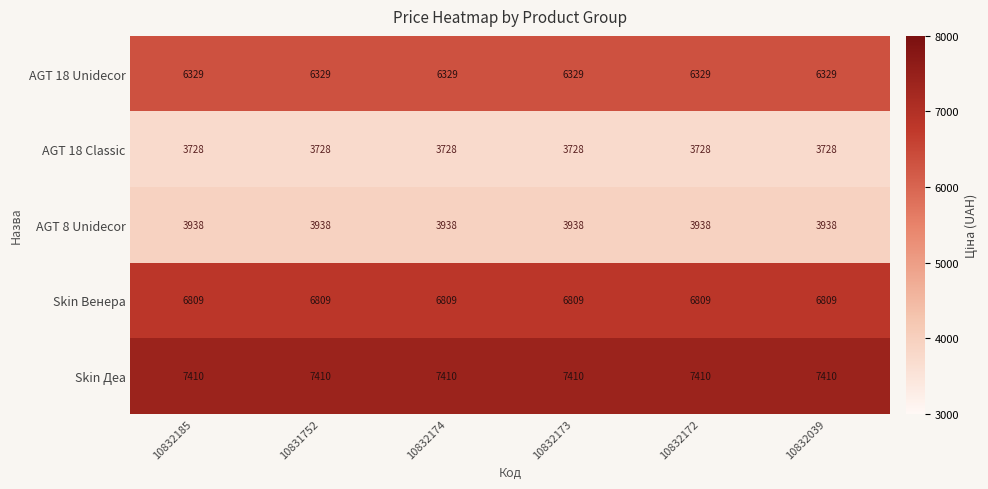

Which series has the largest total across all categories?

Skin Деа